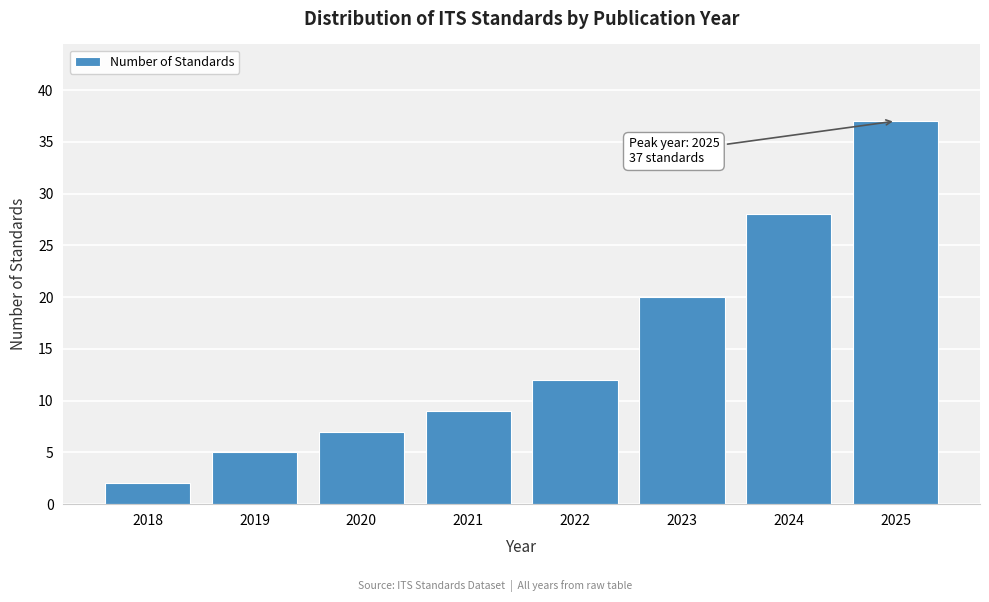

Reading left to right, extract all data points from this chart.

2	5	7	9	12	20	28	37